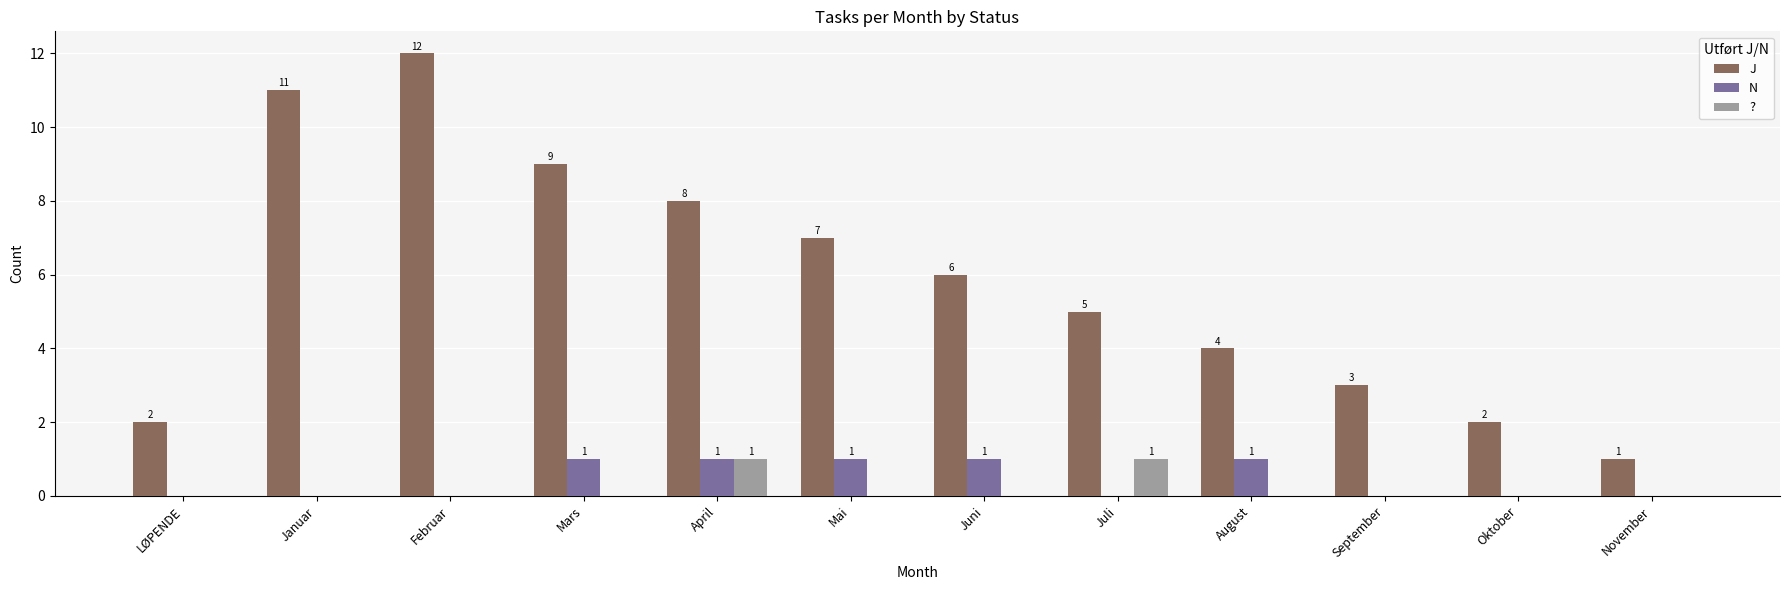

Reading right to left, transcribe all the data shown in this chart.

J: 1	2	3	4	5	6	7	8	9	12	11	2
N: 0	0	0	1	0	1	1	1	1	0	0	0
?: 0	0	0	0	1	0	0	1	0	0	0	0